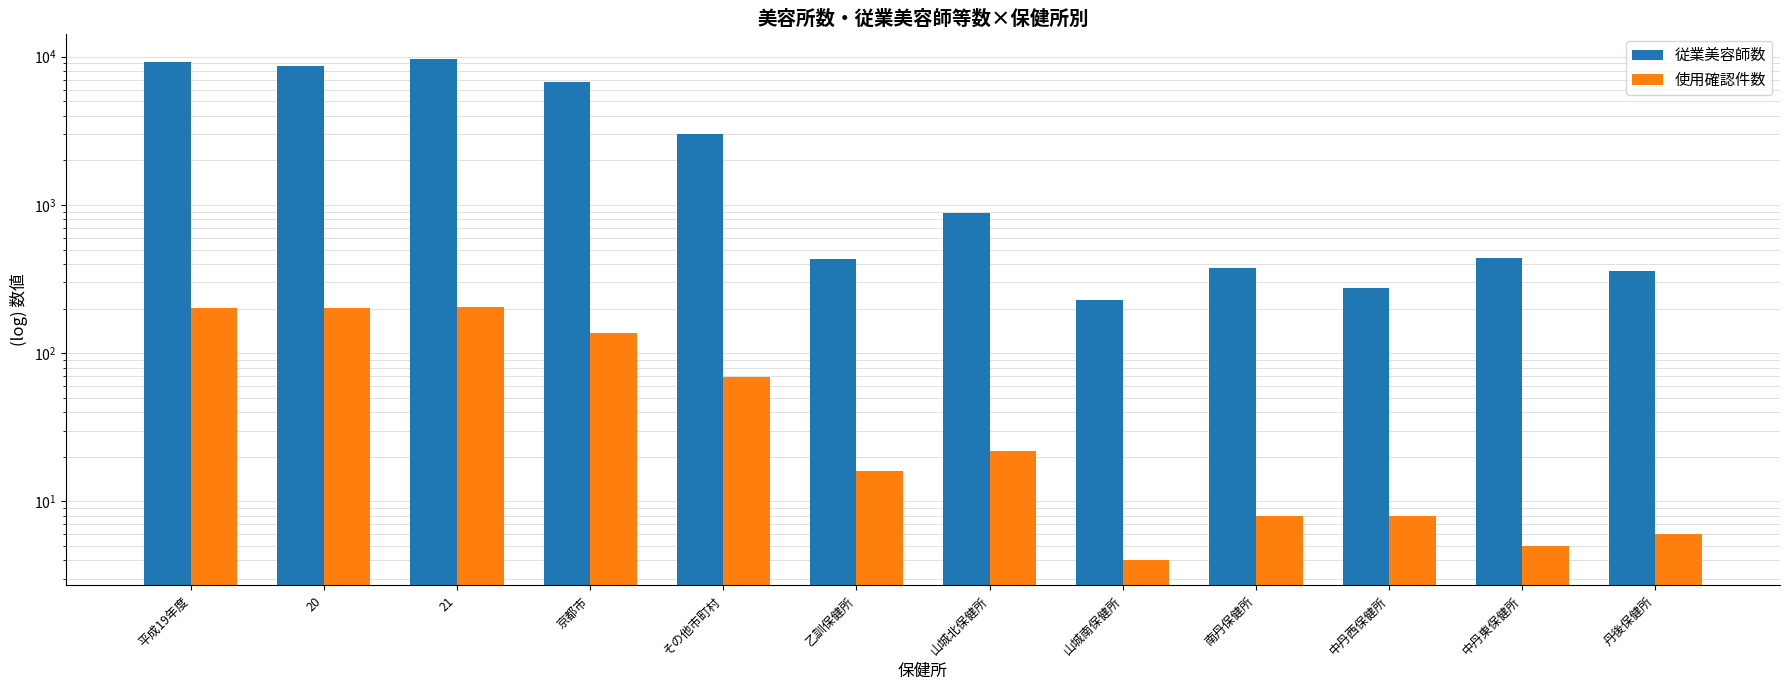

How many bars are there in each group?

2